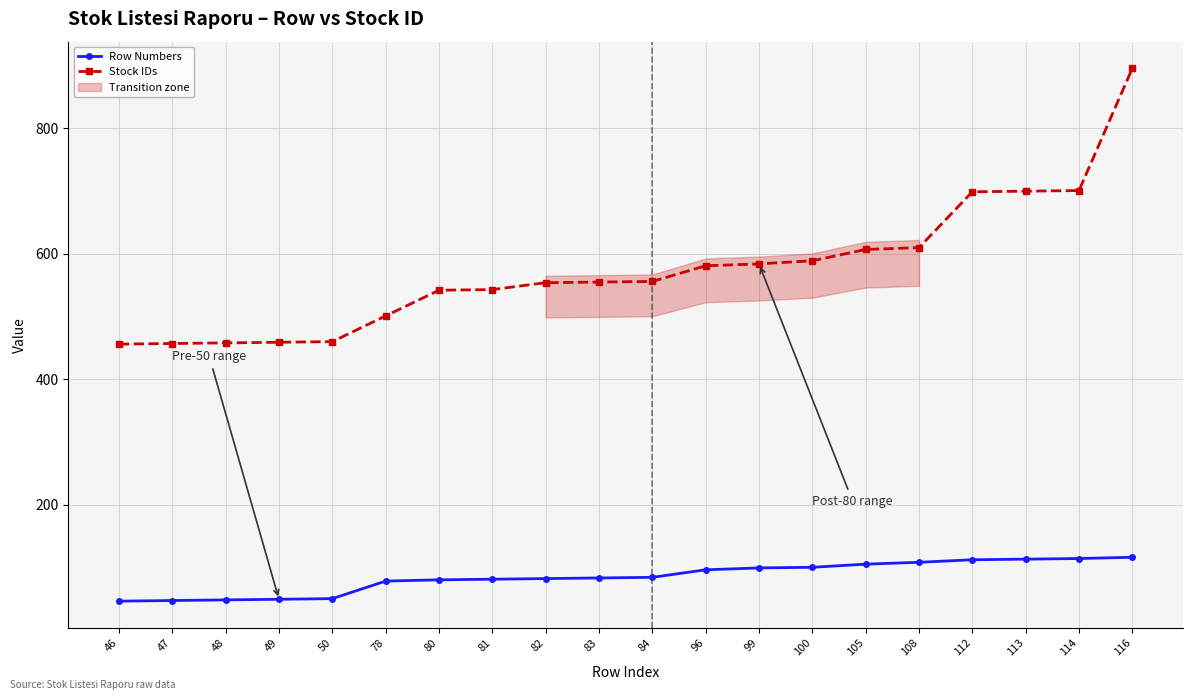

Is it true that Row Numbers equals 24 at 50?

False